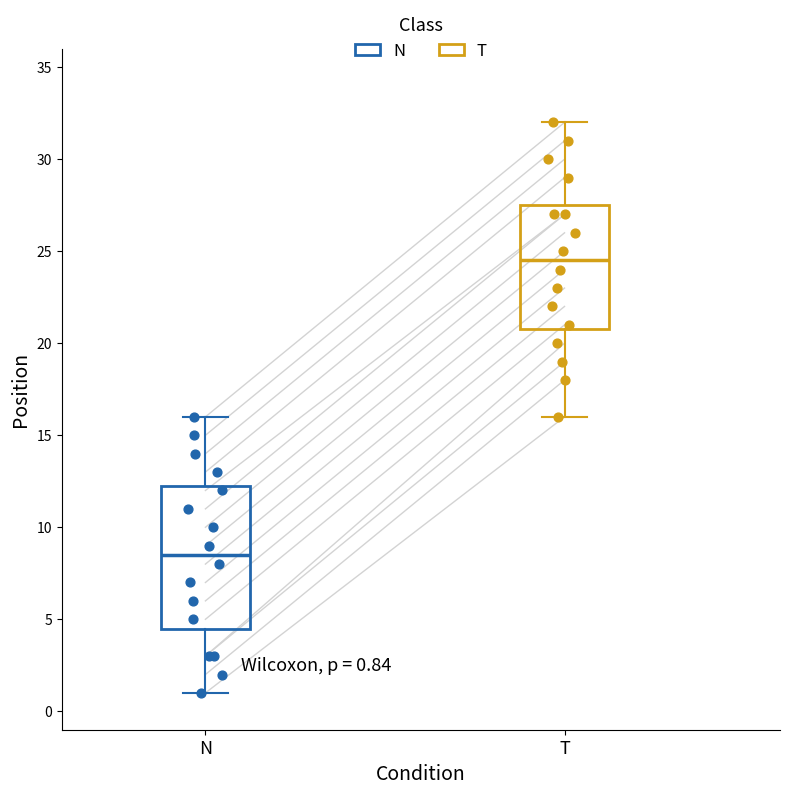

Comparing the boxes themselves (not the whiskers), which one is the tallest?

N